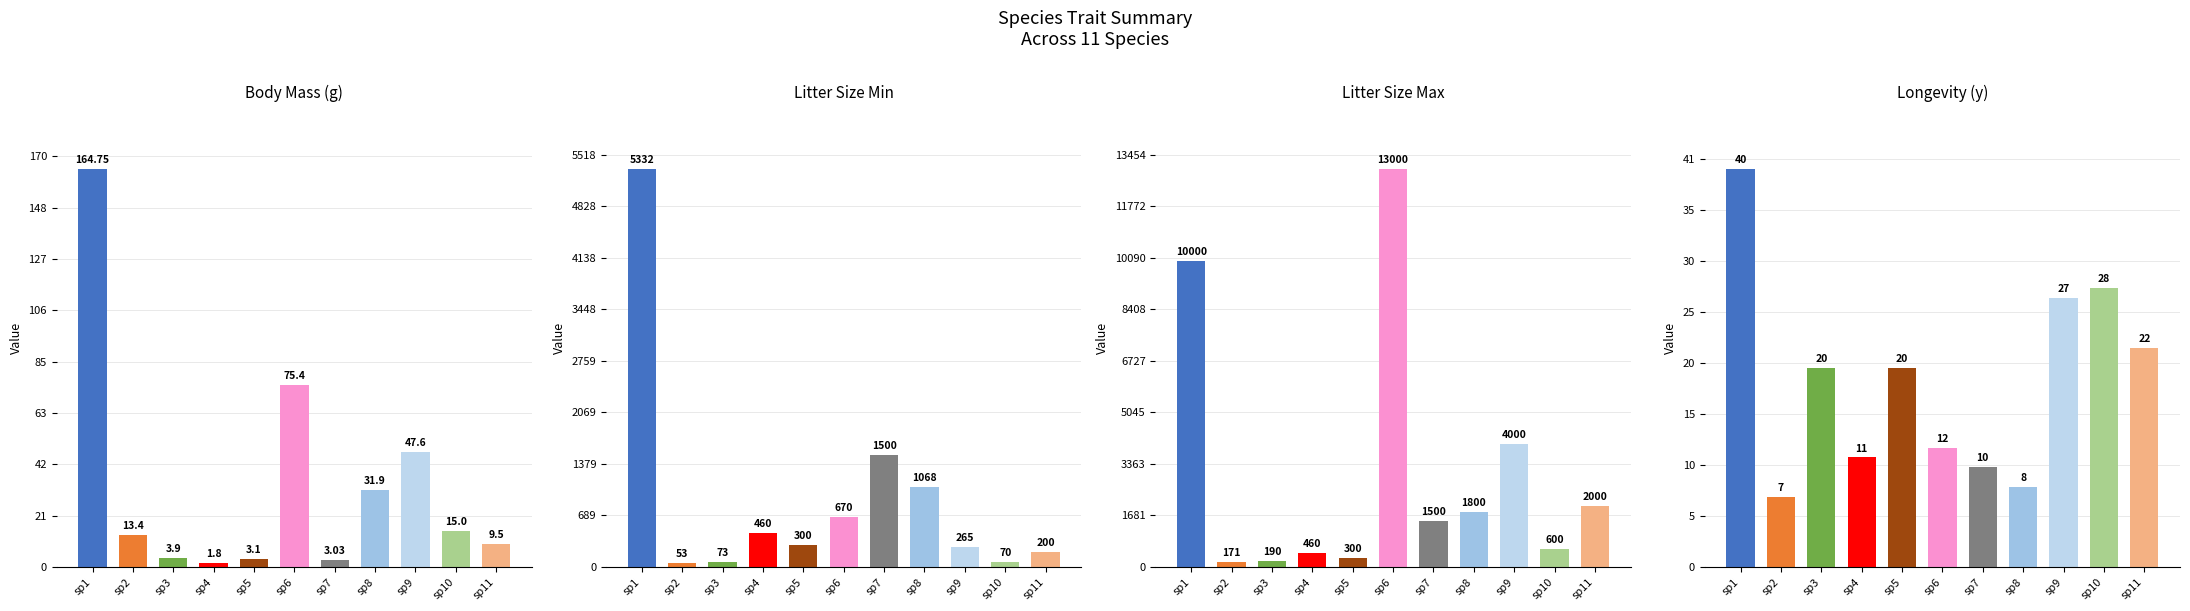

Which category has the lowest value in the Longevity_max_y series?

sp2